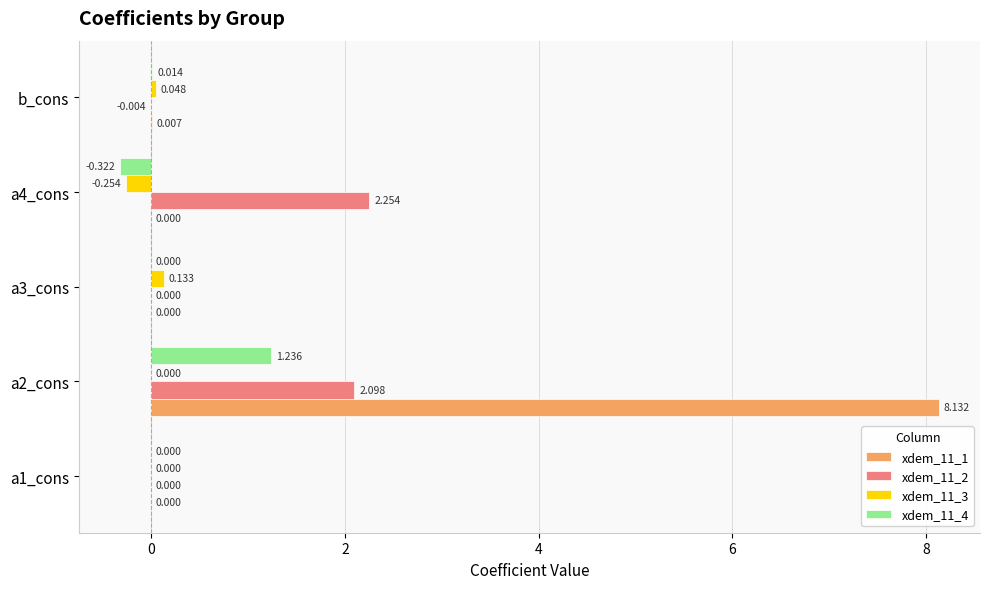

Which series has the largest total across all categories?

xdem_11_1